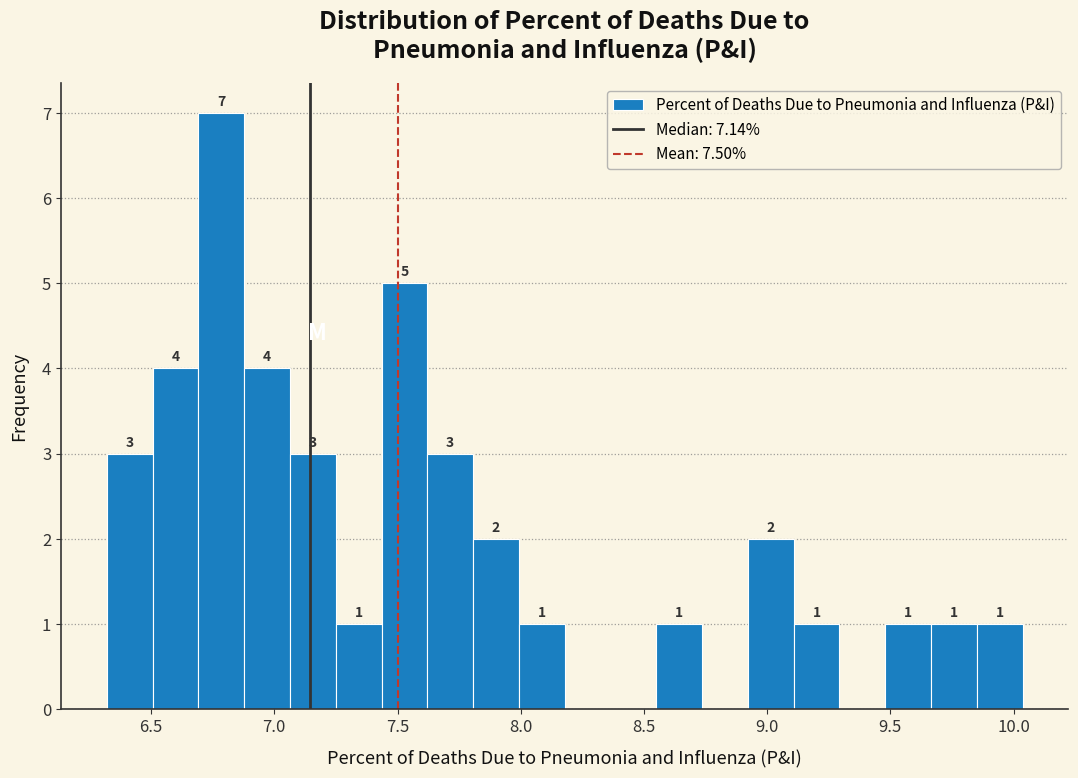

Read against the x-axis, roughly where is the centre of the tallest bar?

6.80